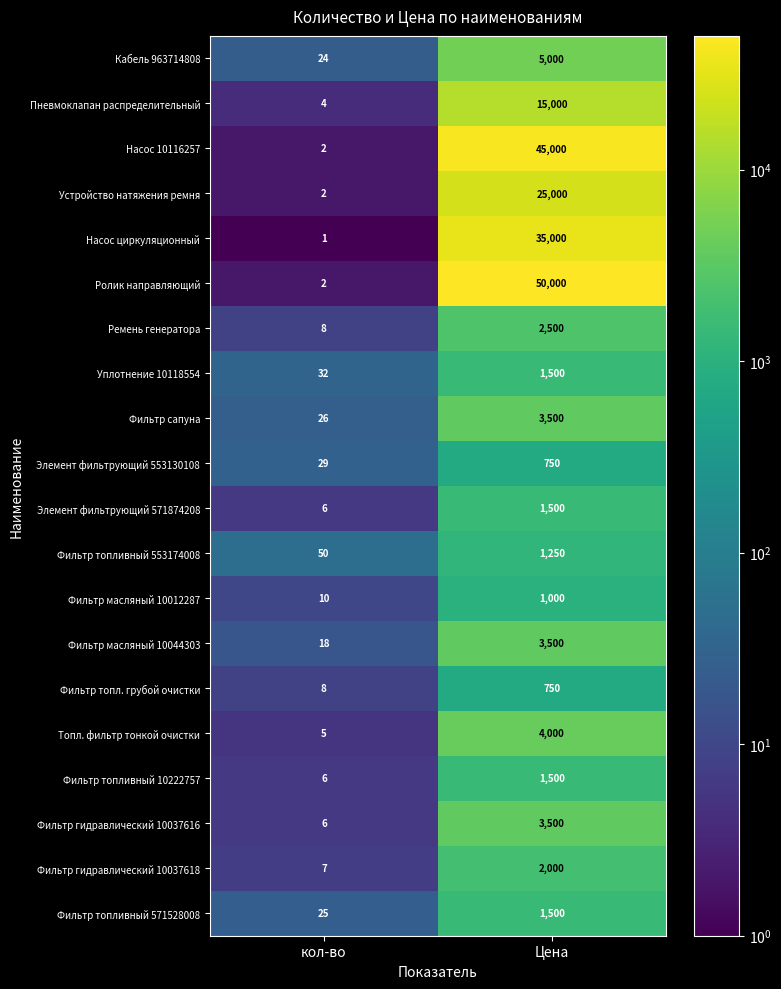

What is the total value across all series at Цена?

203750